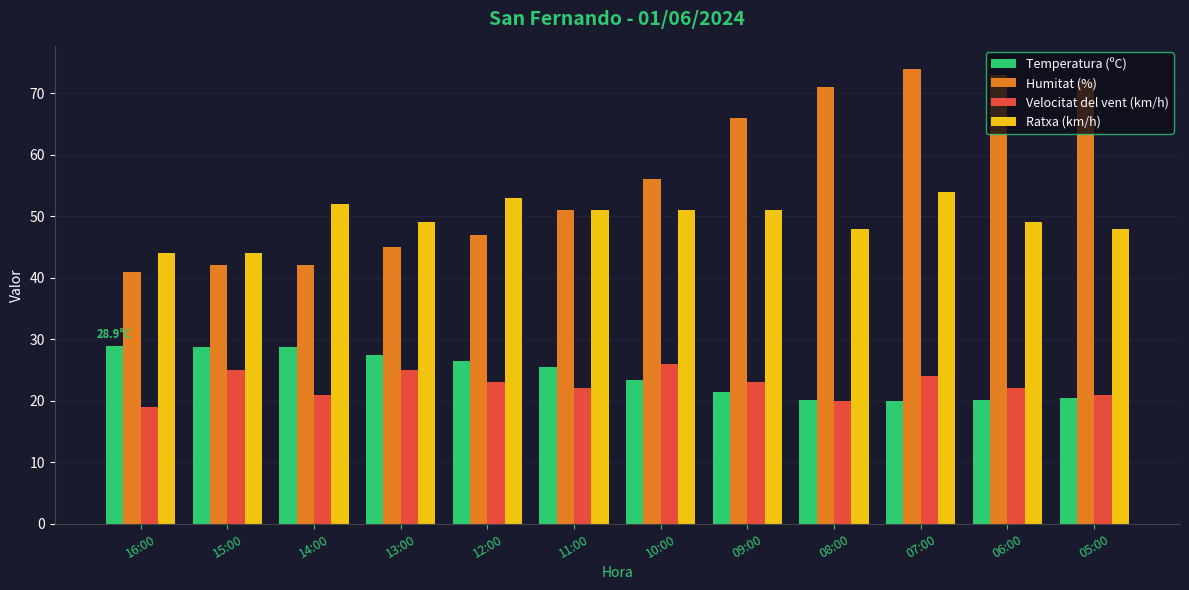

What is the difference between the maximum and minimum values in the Ratxa (km/h) series?

10.0